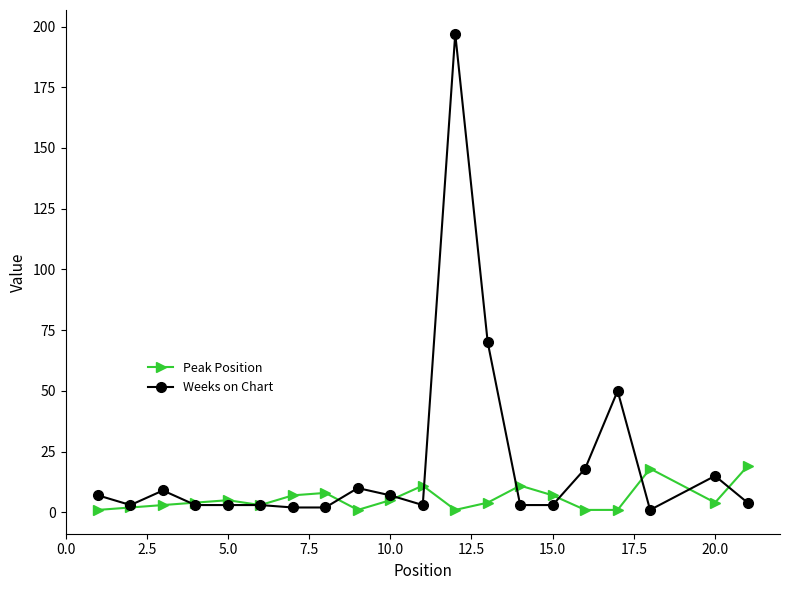

List the series in order of their peak value, highest first.

Weeks on Chart, Peak Position